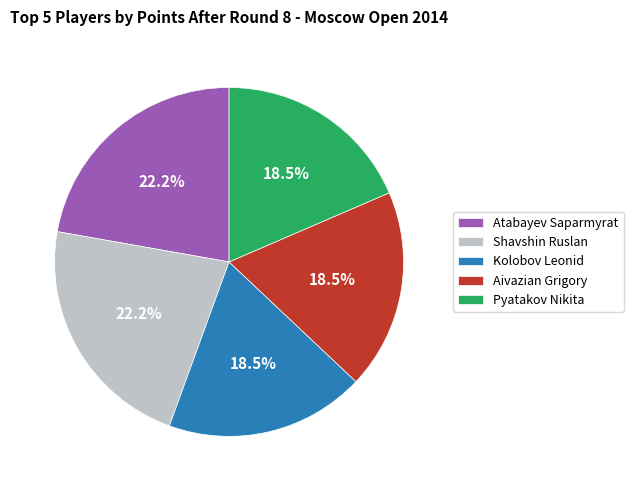

Between Shavshin Ruslan and Aivazian Grigory, which is larger?

Shavshin Ruslan